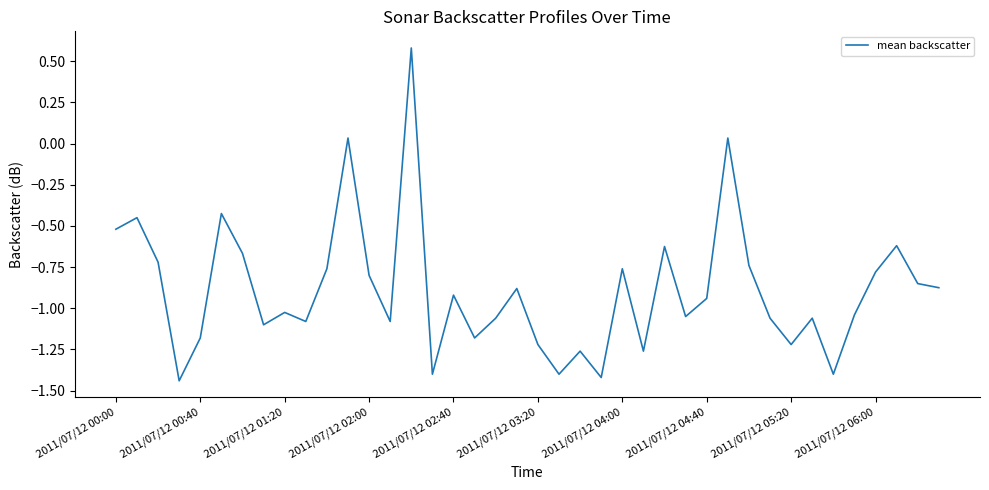

What is the difference between the maximum and minimum values?

2.0